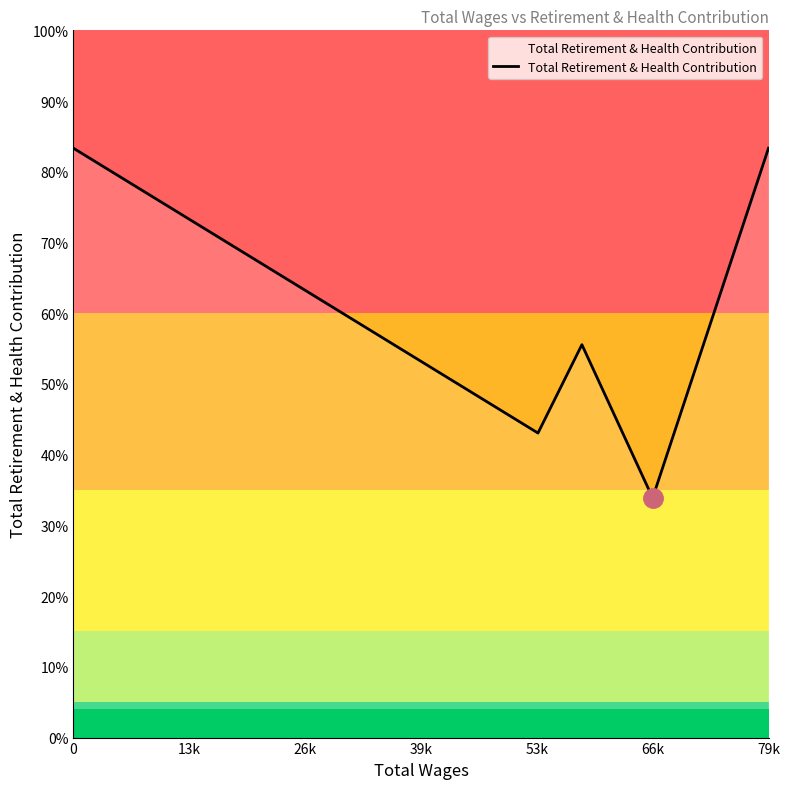

Does the chart have visible grid lines?

No